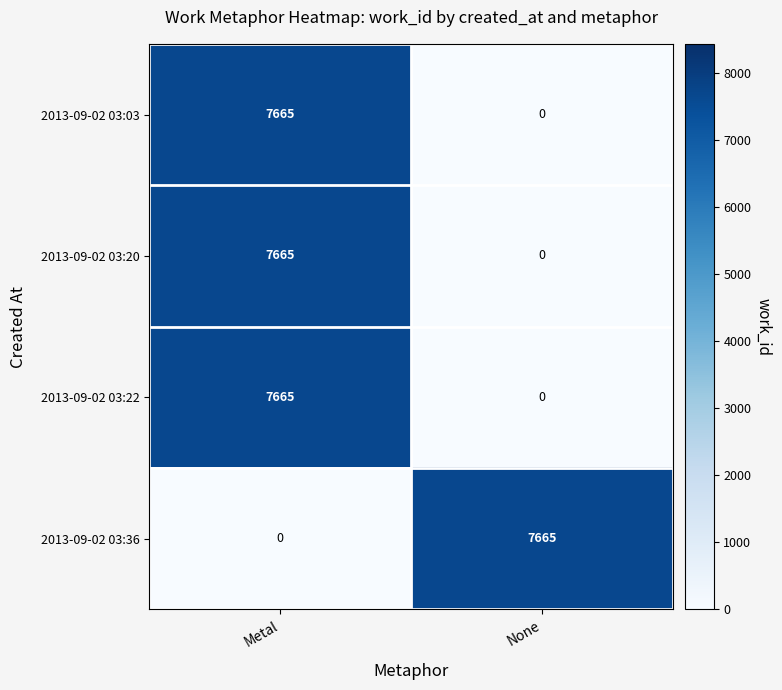

The 2013-09-02 03:03 series shows 13001 at Metal. True or false?

False